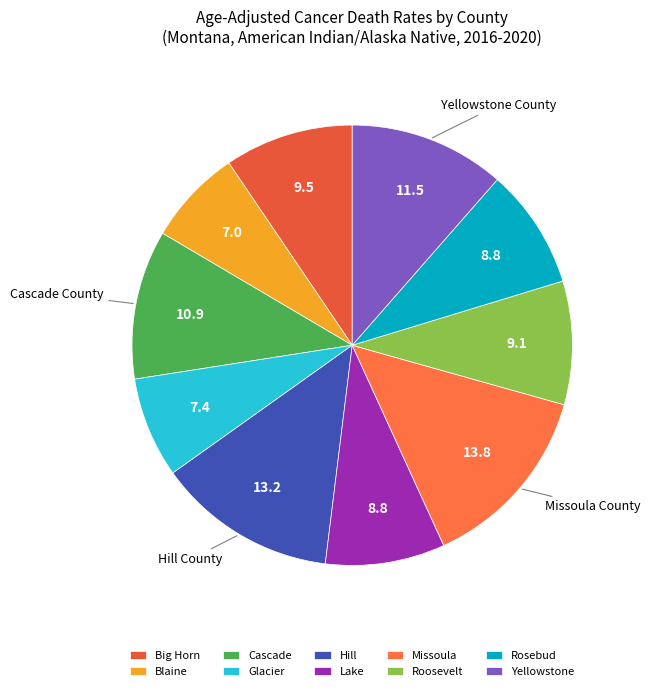

How many slices are in this pie chart?

10